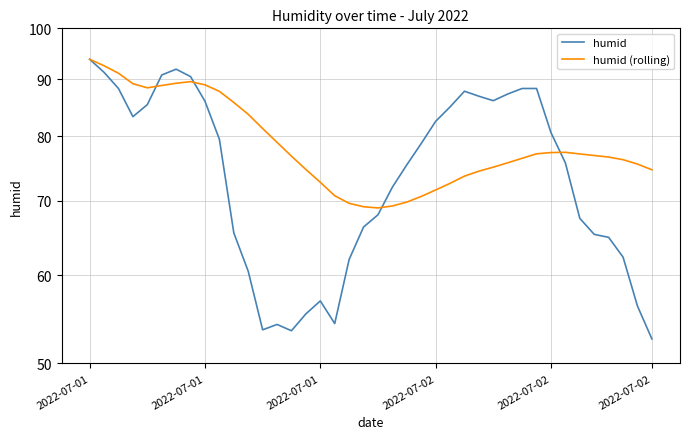

Which series has the largest range (max minus min)?

humid